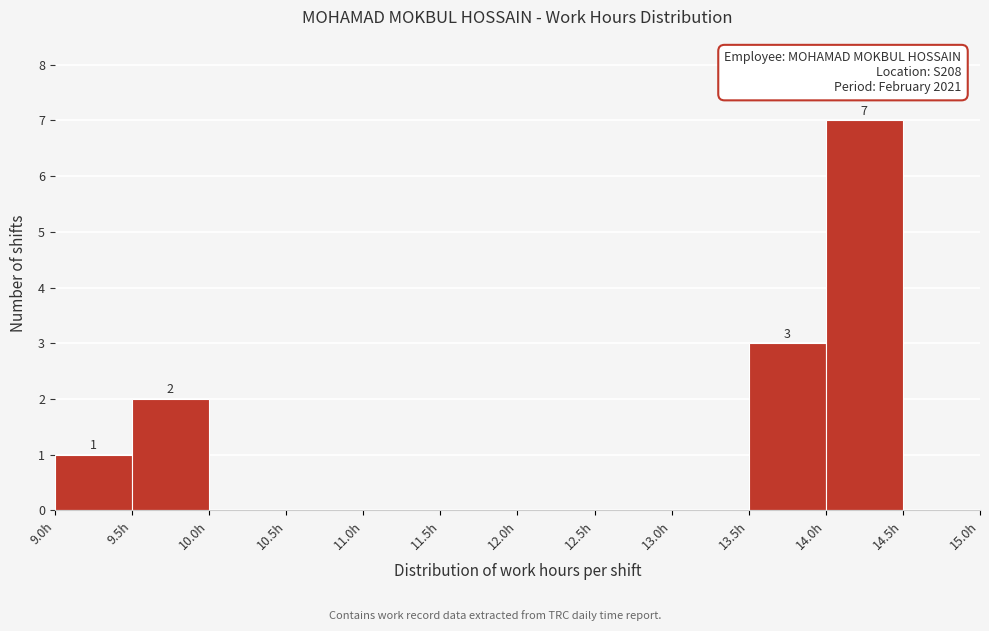

Over which range of the x-axis is the bar tallest?

14.0 to 14.5